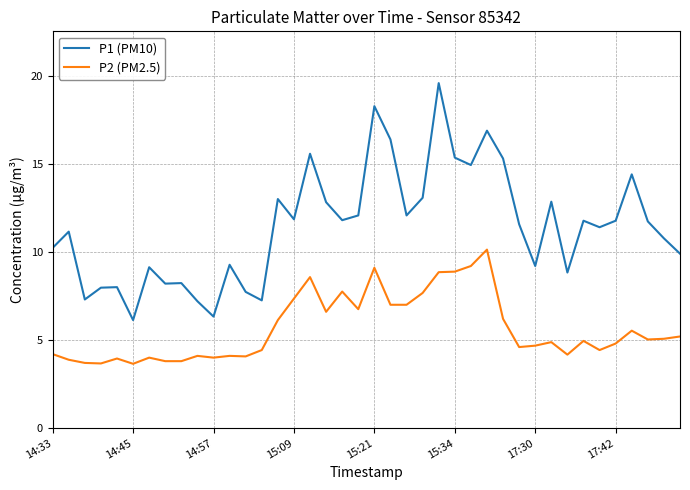

Which series has the widest spread of values?

P1 (PM10)